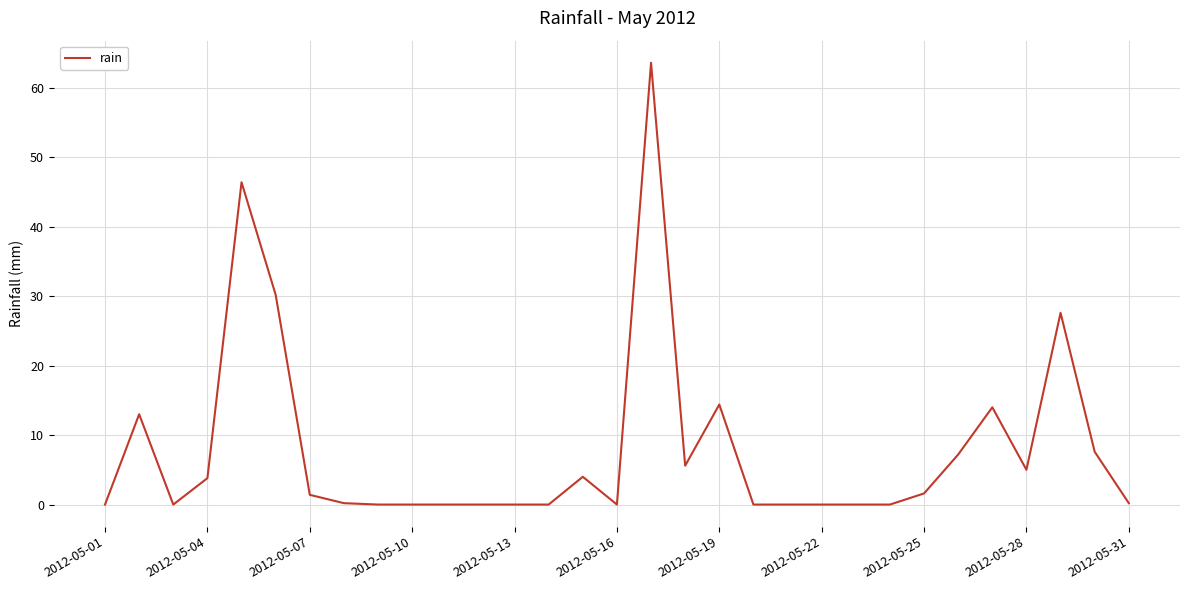

What is the greatest value displayed?

63.6